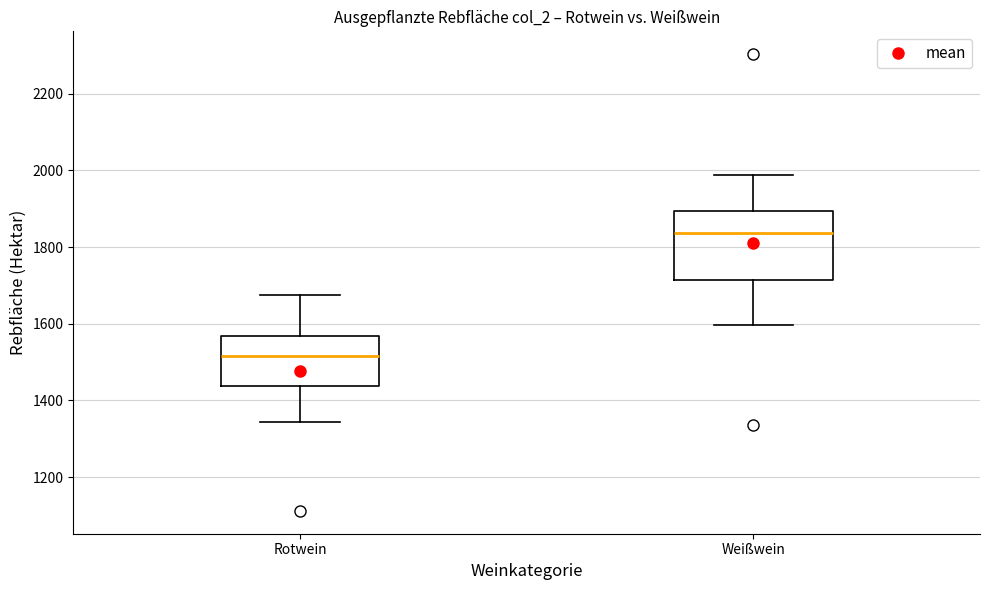

Reading left to right, read every box against the y-axis: the position of its median line, the range the box covers, and the ends of its whiskers. The values are not printed on the chart, so give them approximately, as read against the axis.

Rotwein: median 1520, box 1440 to 1560, whiskers 1340 to 1680
Weißwein: median 1840, box 1720 to 1900, whiskers 1600 to 1980